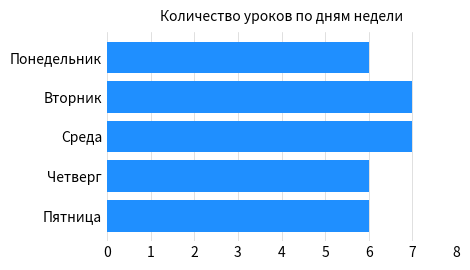

How many bars are there in total?

5